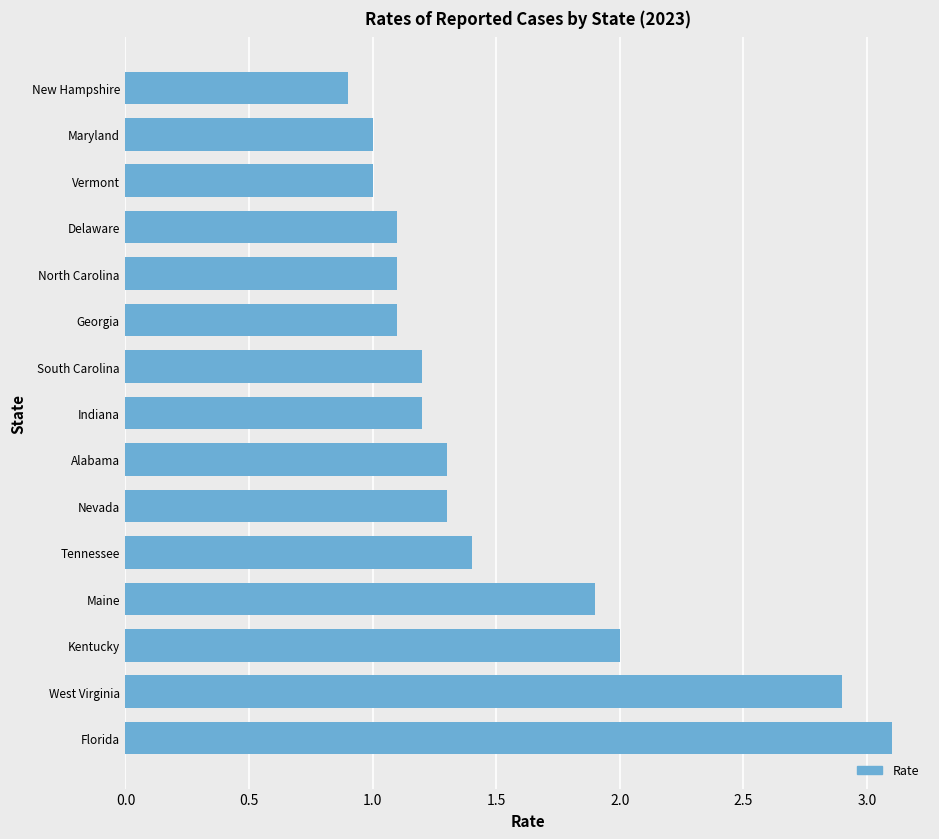

What is the approximate value at Kentucky?

2.0